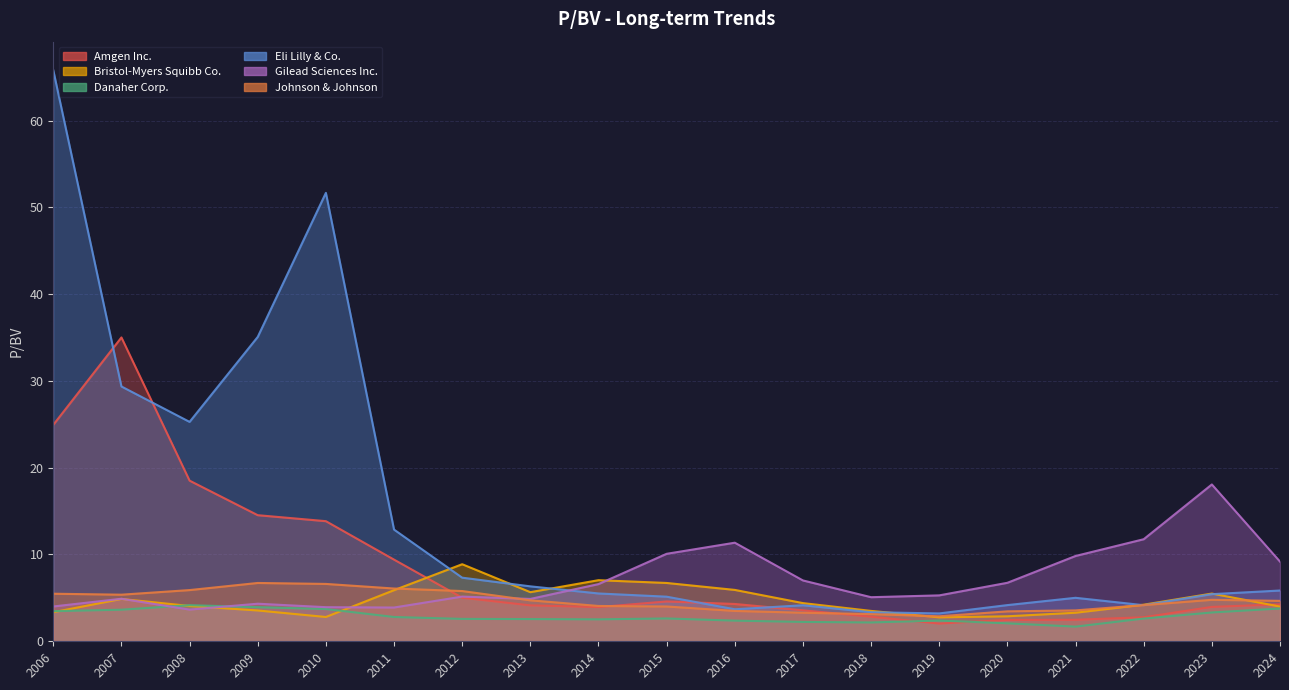

What is the difference between the Eli Lilly & Co. values at 2024 and 2006?

59.9